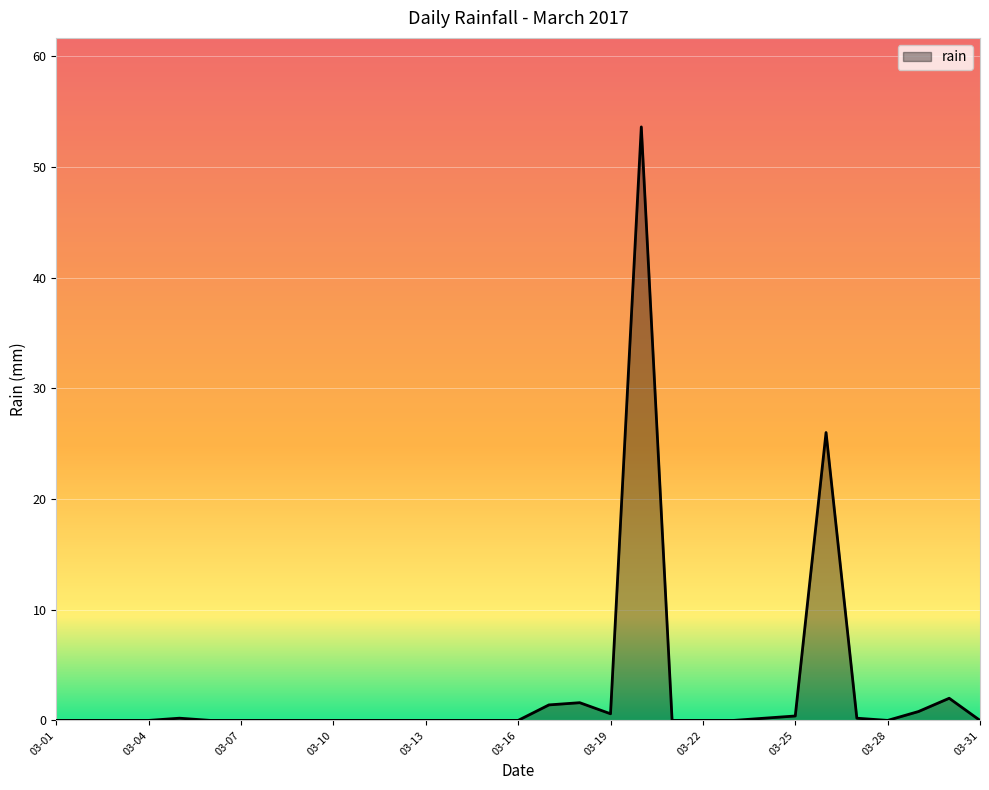

What is the maximum value shown in the chart?

53.6